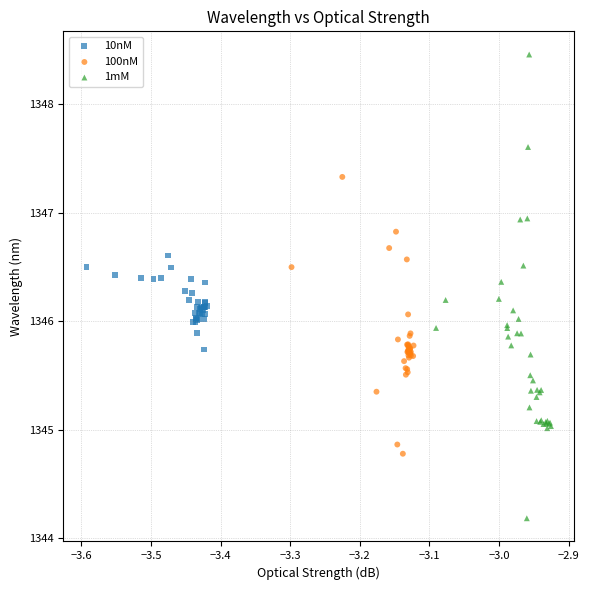

Which series contains the highest Y value?

1mM